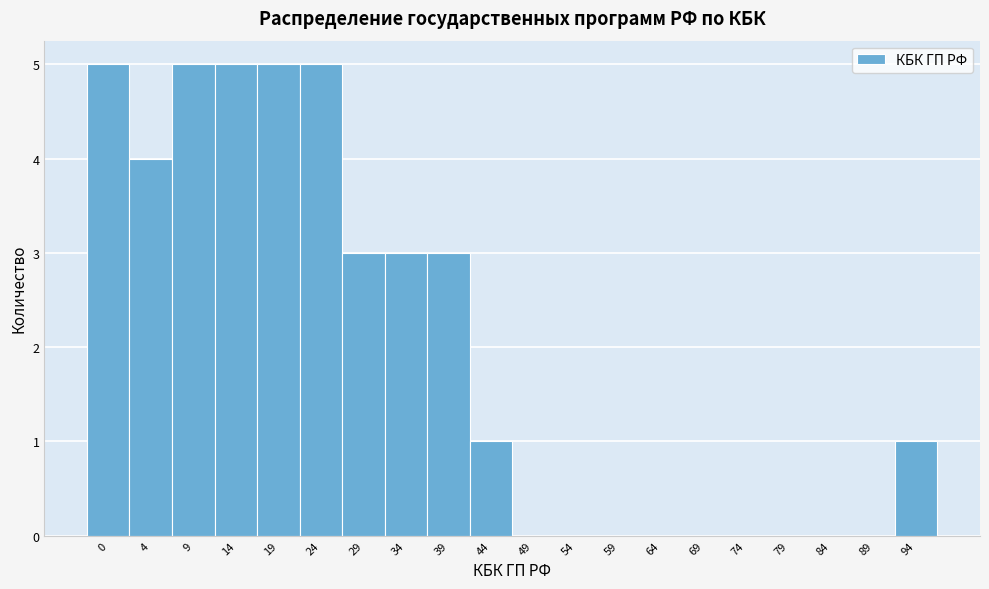

Reading left to right, extract all data points from this chart.

0=5	4=4	9=5	14=5	19=5	24=5	29=3	34=3	39=3	44=1	49=0	54=0	59=0	64=0	69=0	74=0	79=0	84=0	89=0	94=1